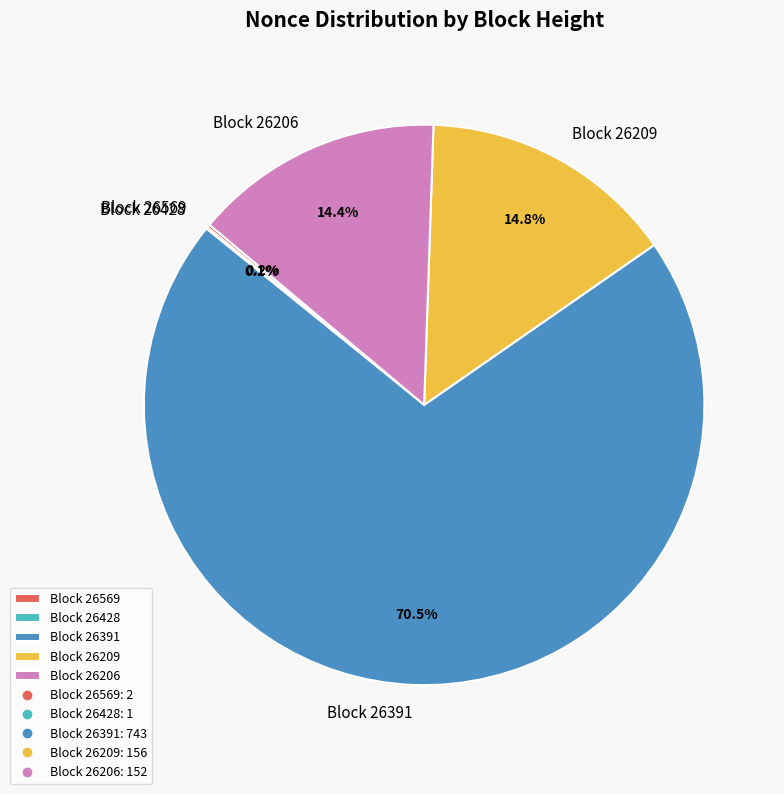

Which category has the biggest portion of the pie?

Block 26391